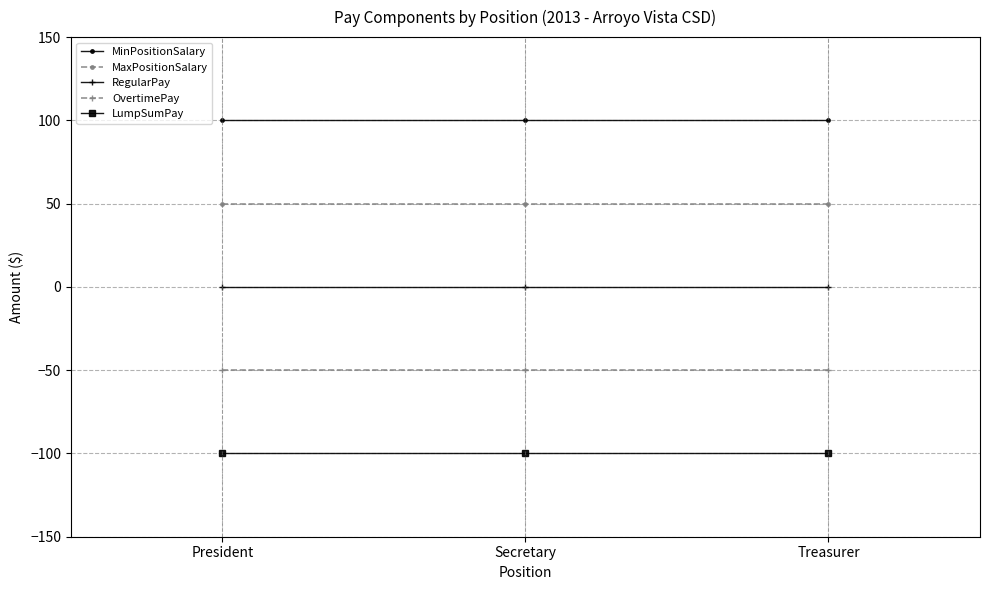

What position from the left is Secretary?

2